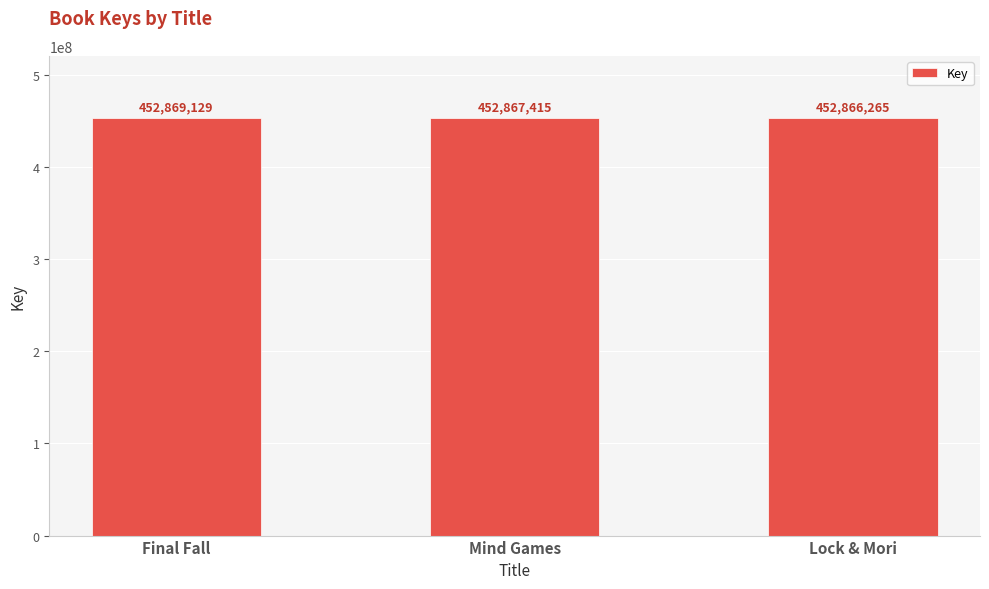

List the labels in order of value, smallest first.

Lock & Mori, Mind Games, Final Fall